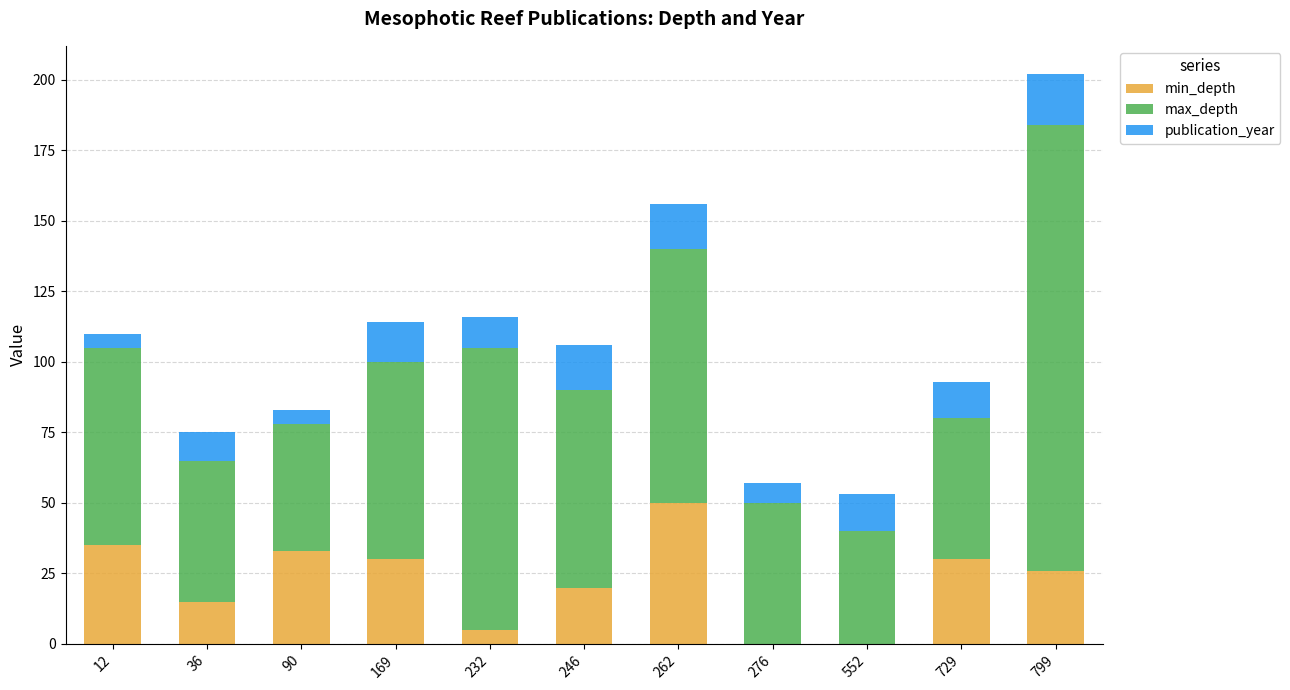

The value of min_depth at 262 is 87. True or false?

False